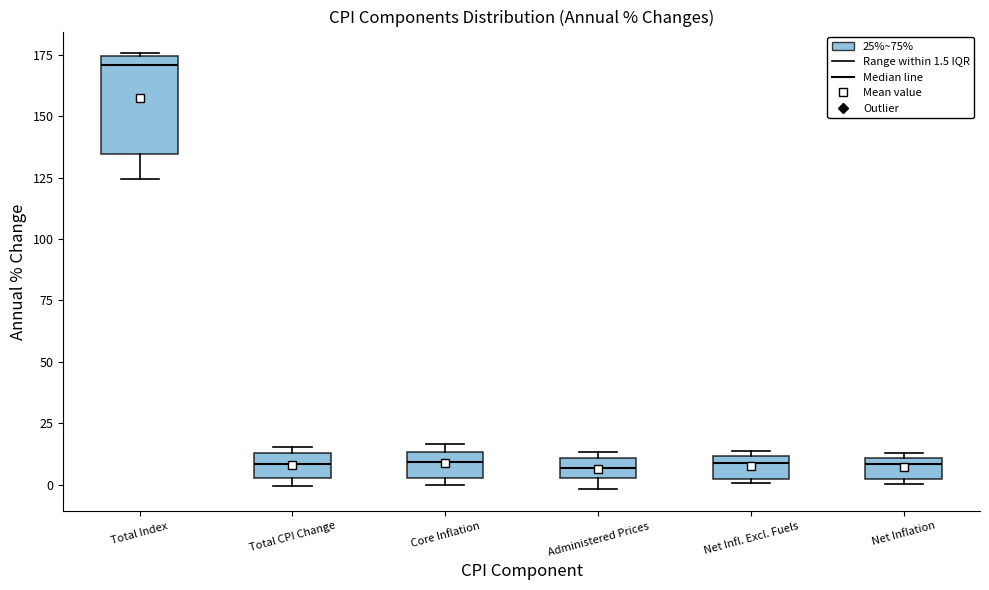

Which box's median line is the highest?

Total Index